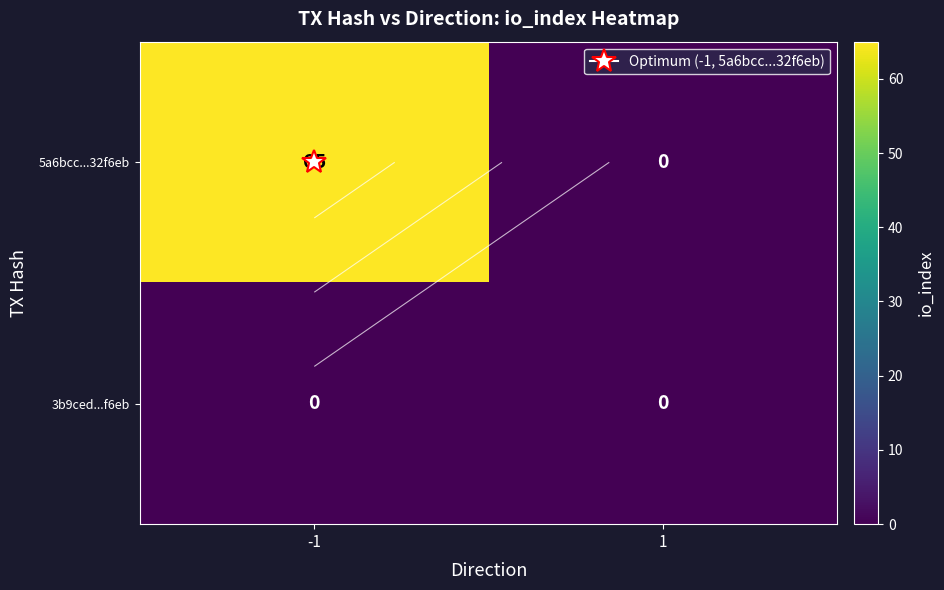

What is the greatest value displayed?

65